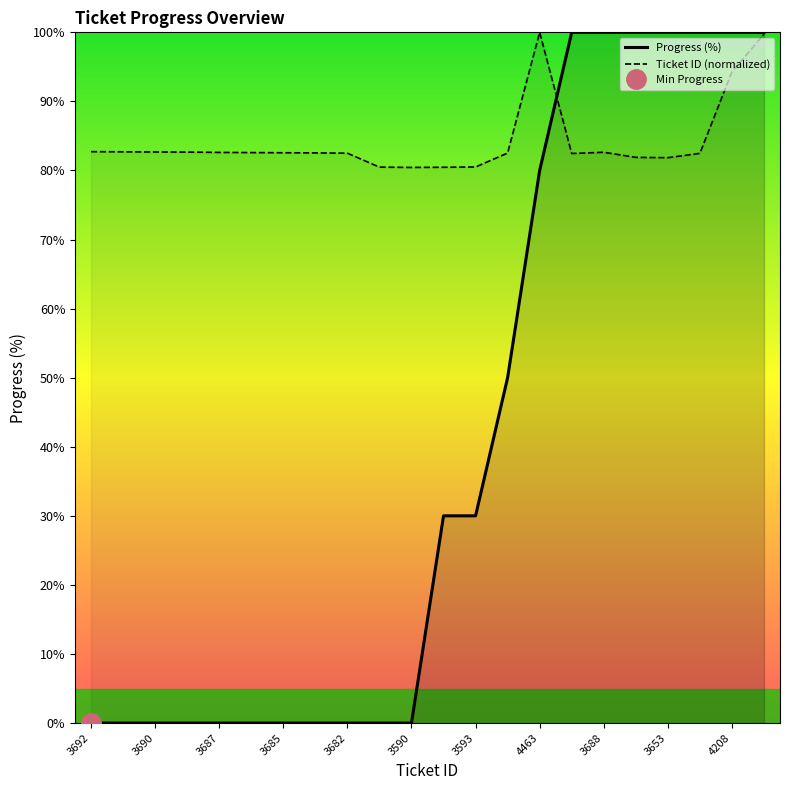

Which series has the largest range (max minus min)?

Progress (%)